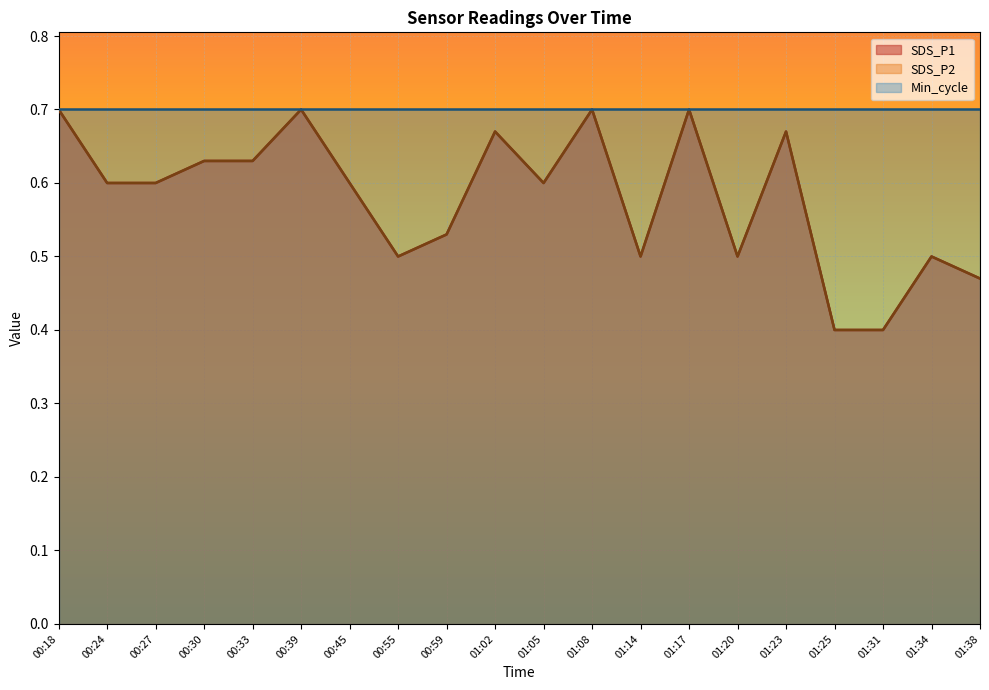

True or false: SDS_P1 and SDS_P2 cross at least once.

False